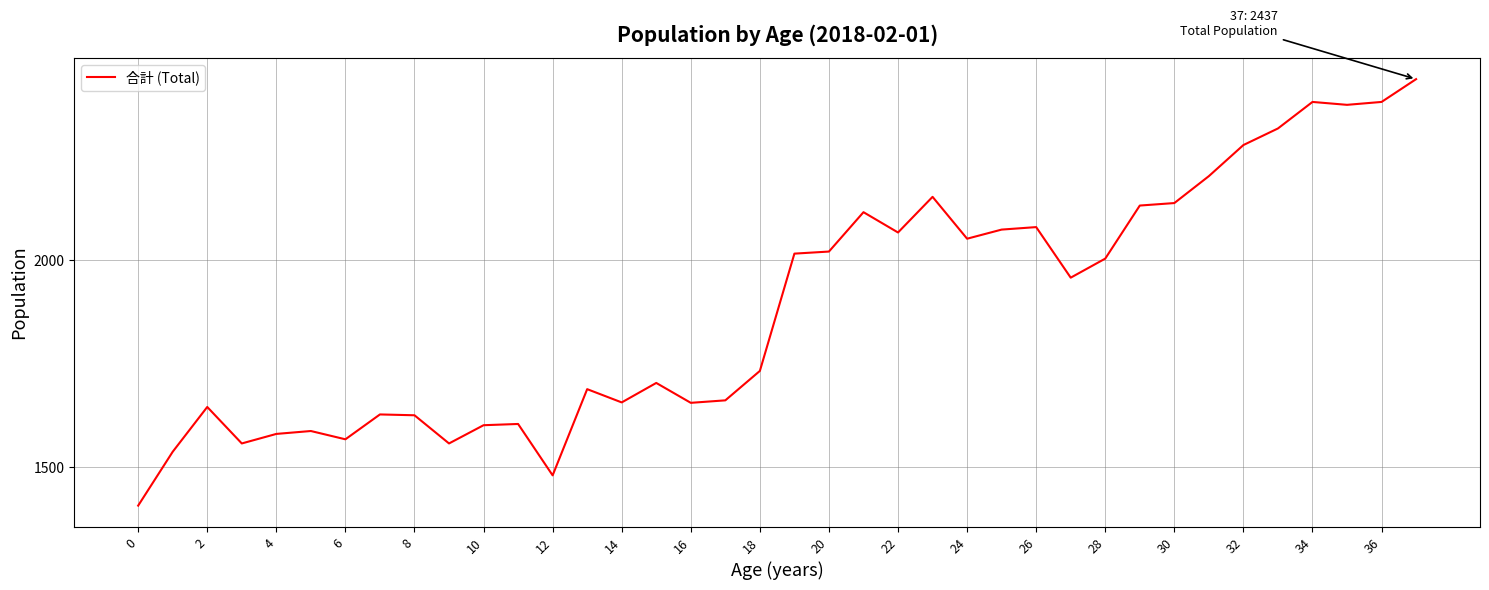

What is the smallest value displayed?

1408